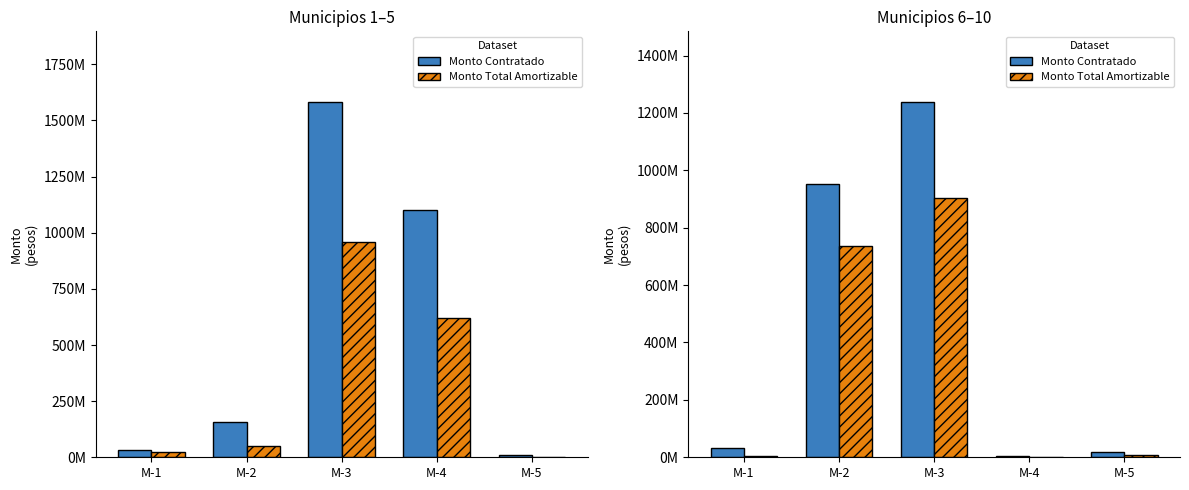

The value of Monto Contratado at M-3 is 1850636414.6. True or false?

False